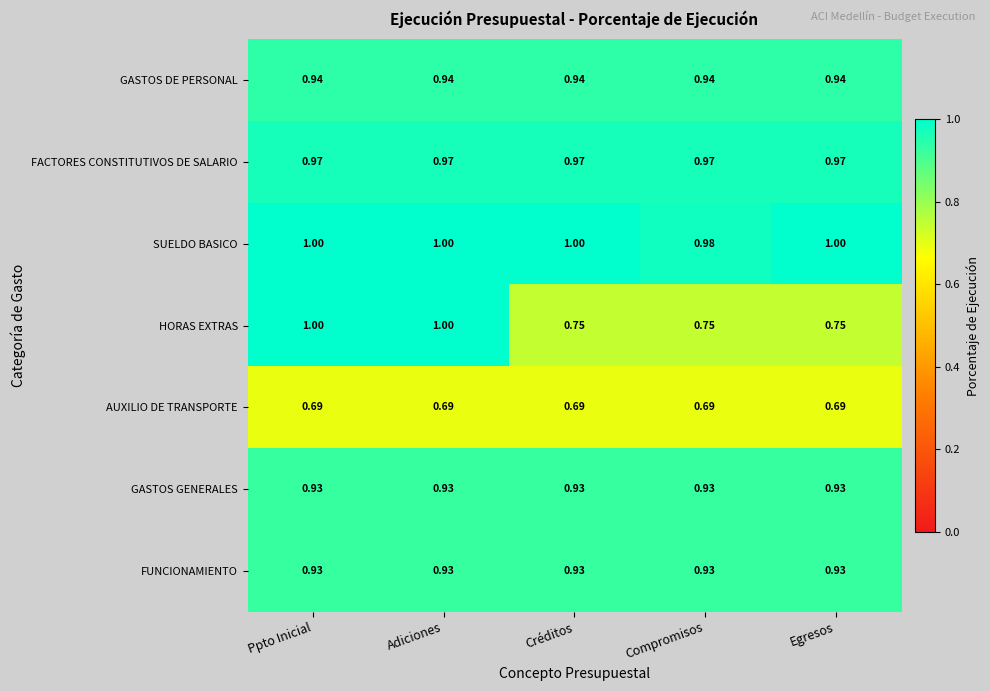

Is the value of FACTORES CONSTITUTIVOS DE SALARIO at Egresos greater than the value of GASTOS DE PERSONAL at Adiciones?

Yes